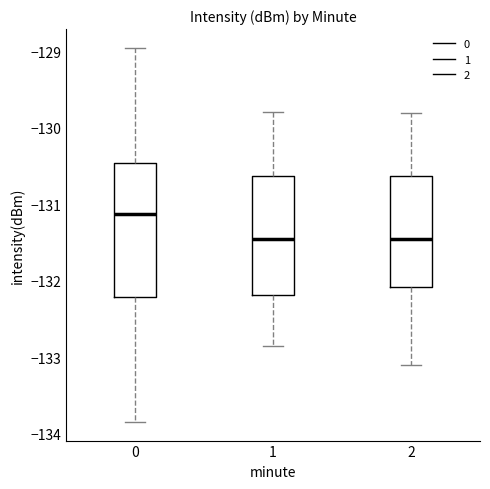

Comparing the boxes themselves (not the whiskers), which one is the tallest?

0